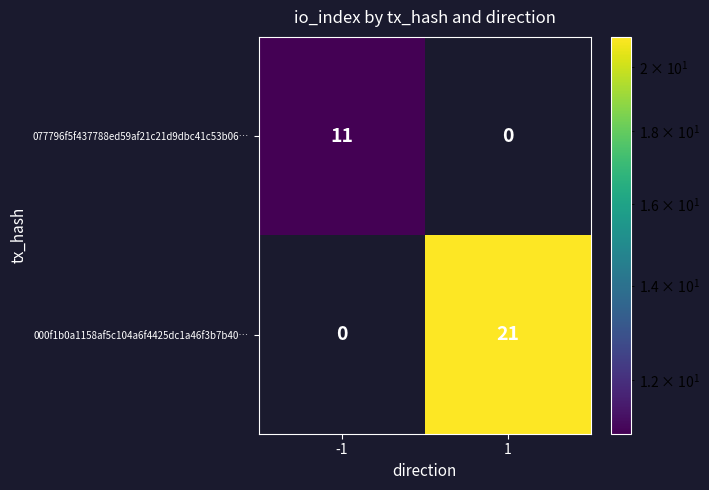

The value of 000f1b0a1158af5c104a6f4425dc1a46f3b7b40… at 1 is 21. True or false?

True